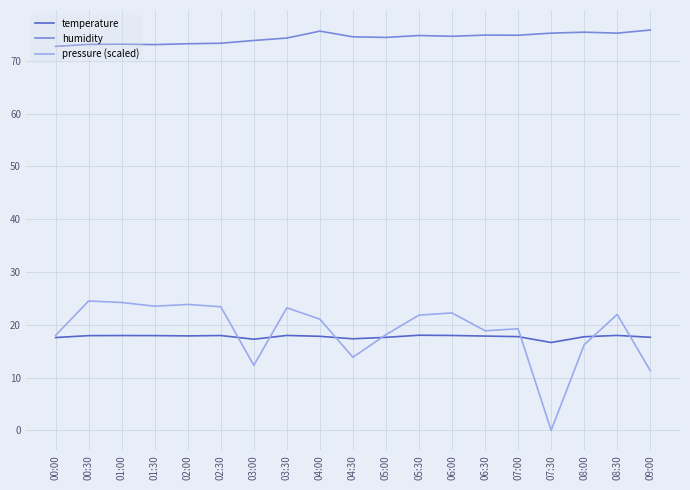

Which series has the largest total across all categories?

humidity